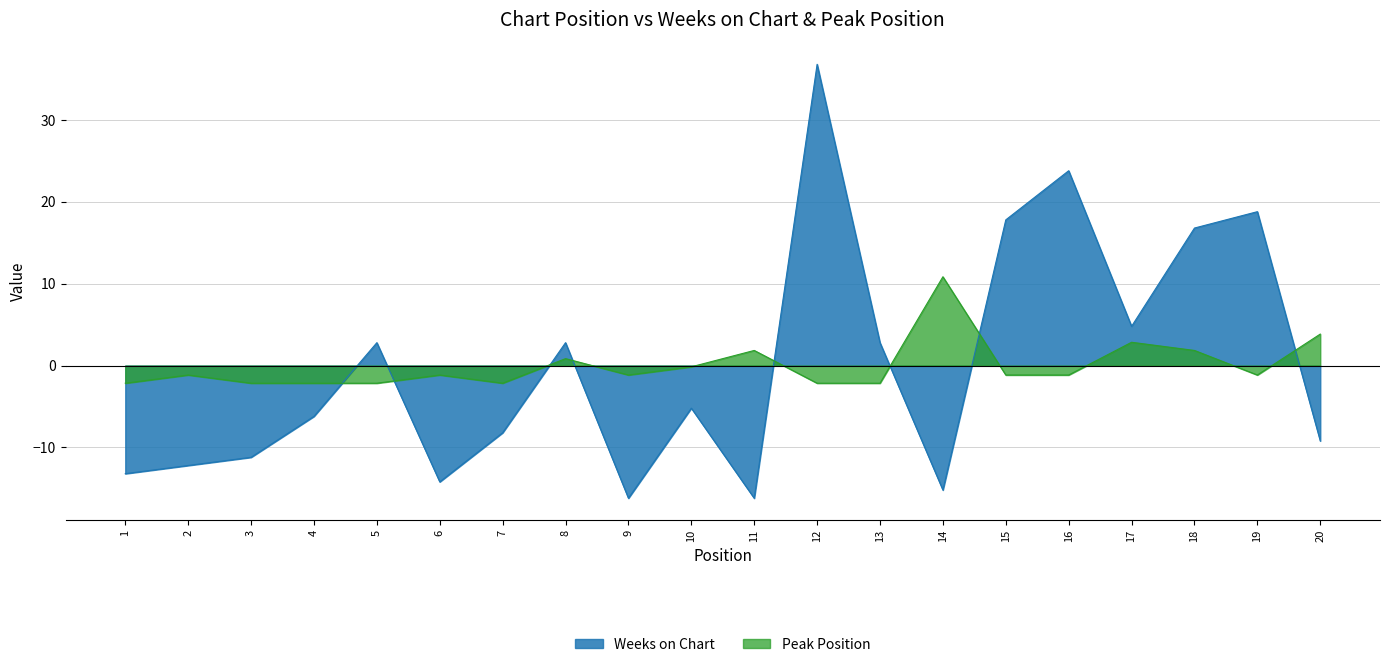

At which category is the sum across all series the highest?

12